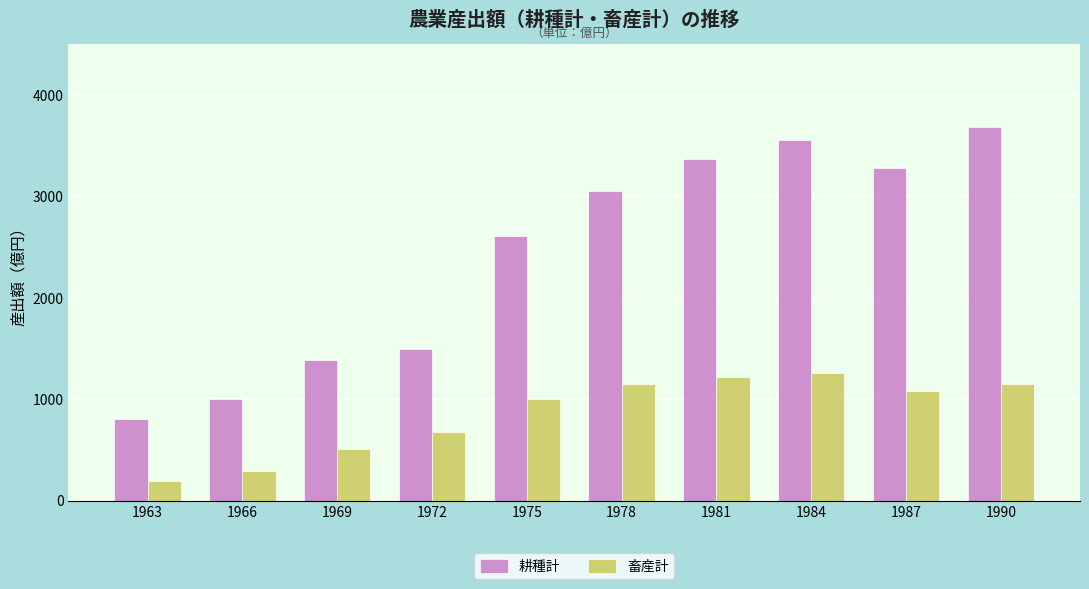

Which series has the widest spread of values?

耕種計